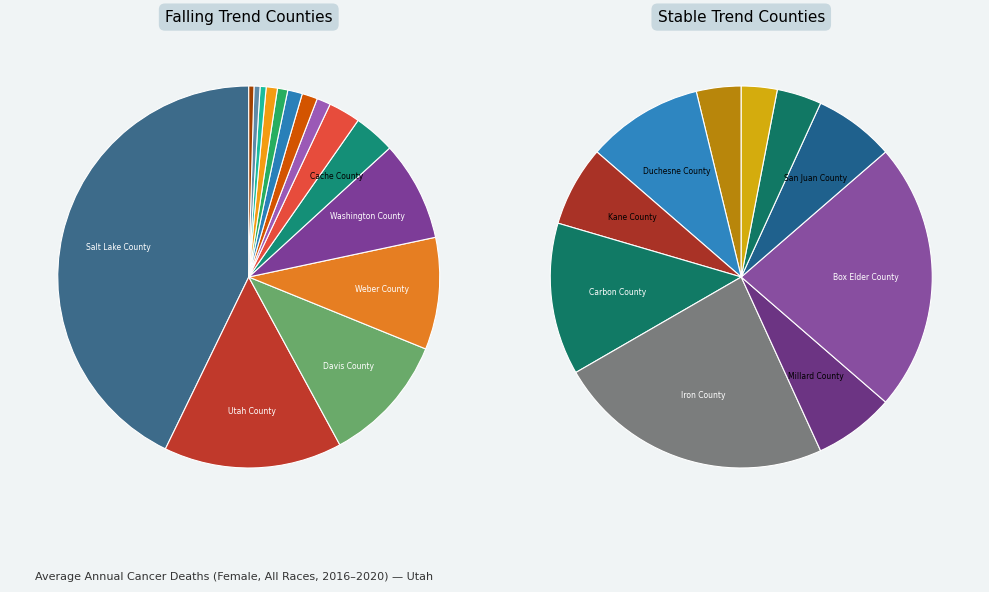

True or false: Summit County accounts for 11% of the total.

False